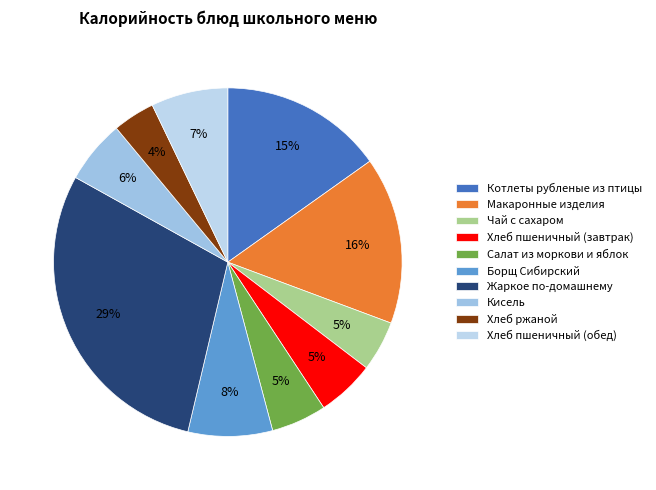

What percentage do Хлеб пшеничный (обед) and Чай с сахаром together represent?

11.8%